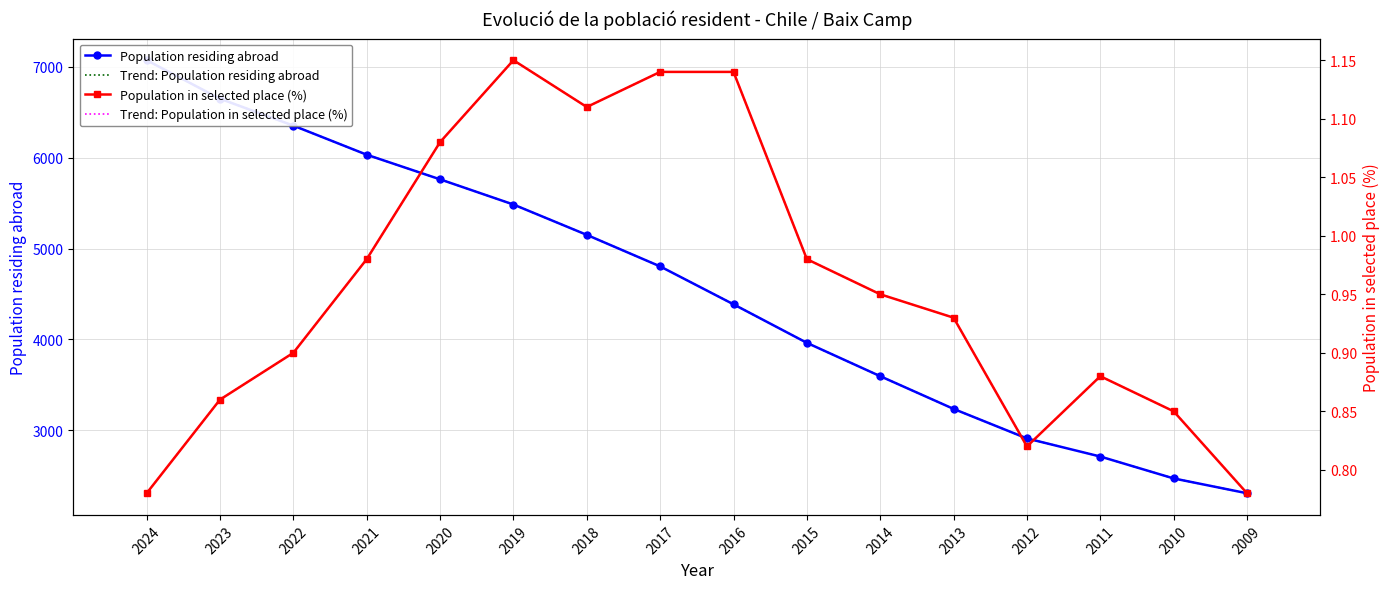

Reading left to right, transcribe all the data shown in this chart.

Population residing abroad: 7073.0	6649.0	6353.0	6033.0	5762.0	5485.0	5151.0	4804.0	4387.0	3963.0	3596.0	3236.0	2911.0	2712.0	2471.0	2308.0
Trend: Population residing abroad: 7073.0	6649.0	6353.0	6033.0	5762.0	5485.0	5151.0	4804.0	4387.0	3963.0	3596.0	3236.0	2911.0	2712.0	2471.0	2308.0
Population in selected place (%): 0.8	0.9	0.9	1.0	1.1	1.1	1.1	1.1	1.1	1.0	0.9	0.9	0.8	0.9	0.8	0.8
Trend: Population in selected place (%): 0.8	0.9	0.9	1.0	1.1	1.1	1.1	1.1	1.1	1.0	0.9	0.9	0.8	0.9	0.8	0.8